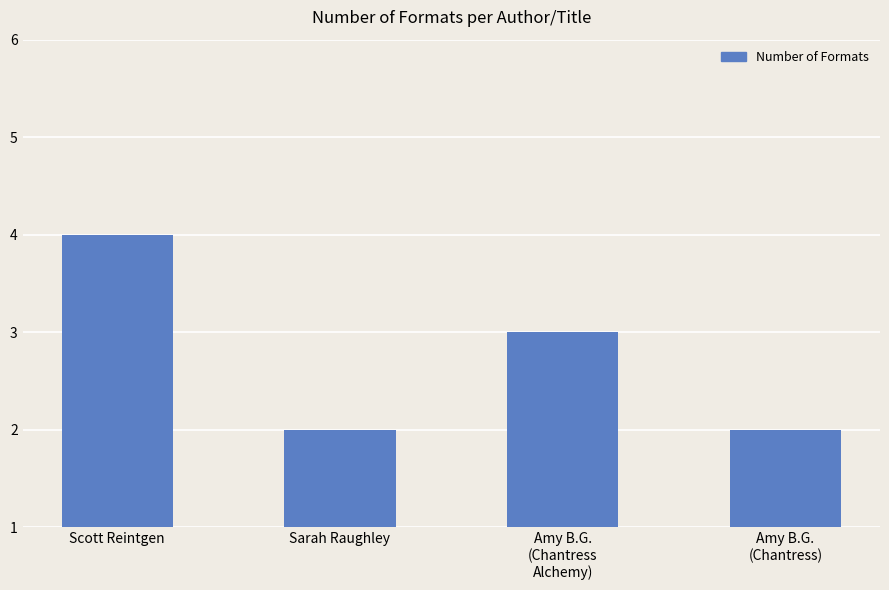

What is the value of the 3rd bar from the left?

3